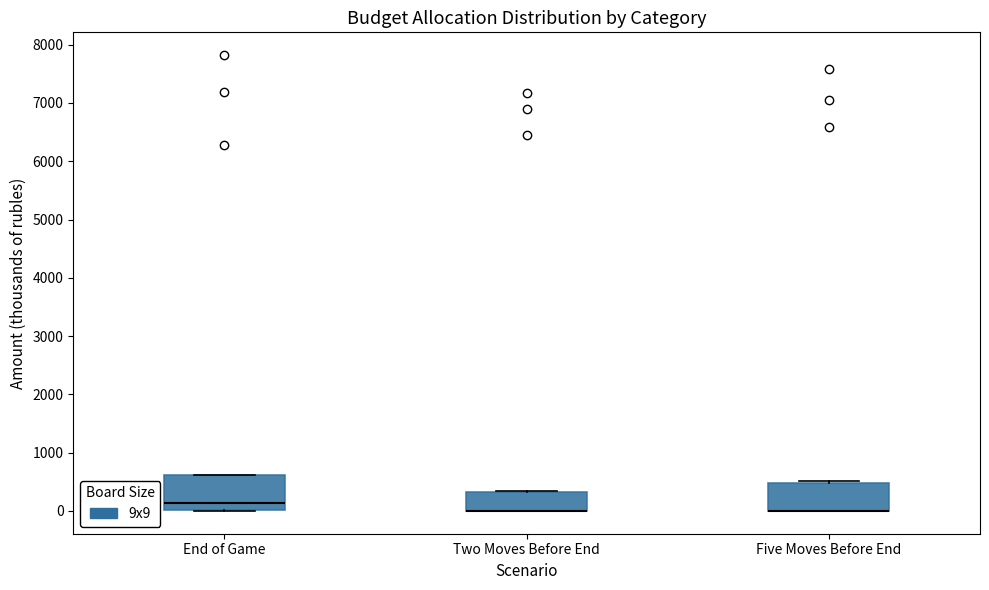

Reading left to right, transcribe this box plot: for each box, give where its median line is, the range the box spans, and where its two whiskers end, as read against the y-axis. The values are not printed on the chart, so give them approximately, as read against the axis.

End of Game: median 100, box 0 to 600, whiskers 0 to 600
Two Moves Before End: median 0 (drawn on the box's lower edge), box 0 to 300, whiskers 0 to 400
Five Moves Before End: median 0 (drawn on the box's lower edge), box 0 to 500, whiskers 0 to 500 (just above the box's upper edge)